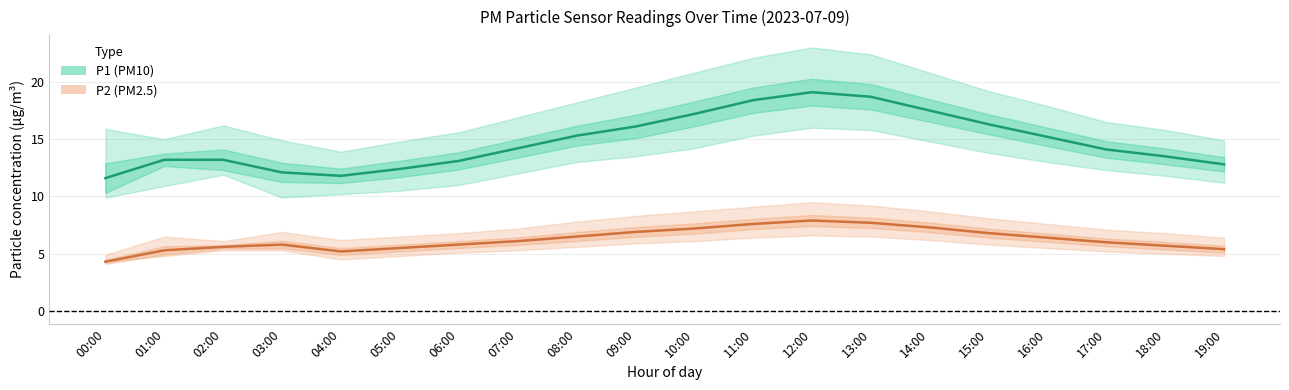

Which series has the largest range (max minus min)?

P1 (PM10 estimate)